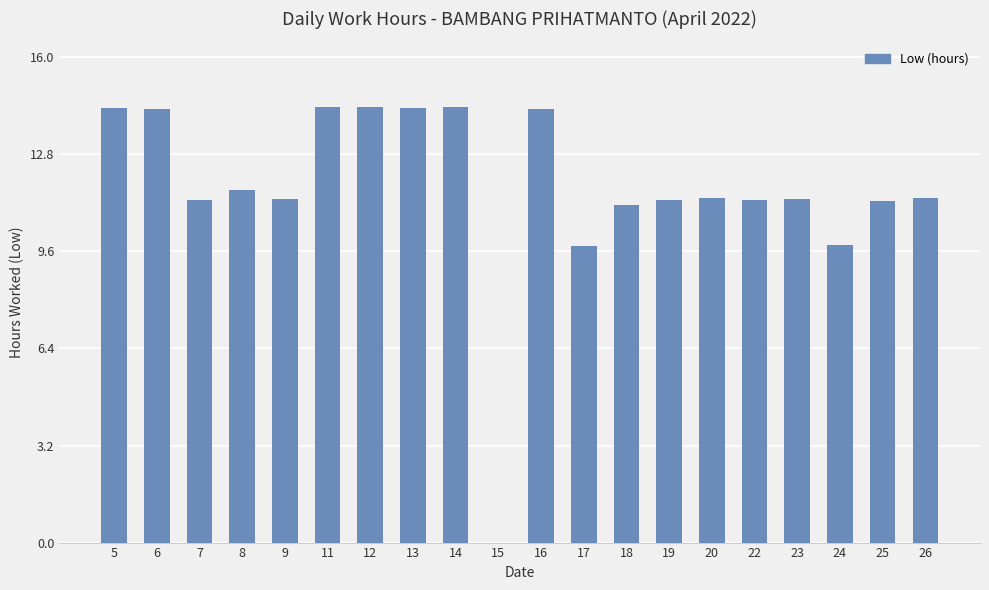

What is the sum of the values at 14 and 5?

28.7